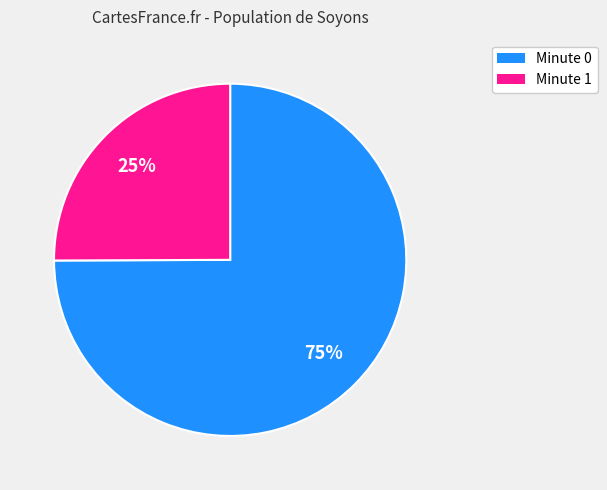

How many segments does this pie chart have?

2